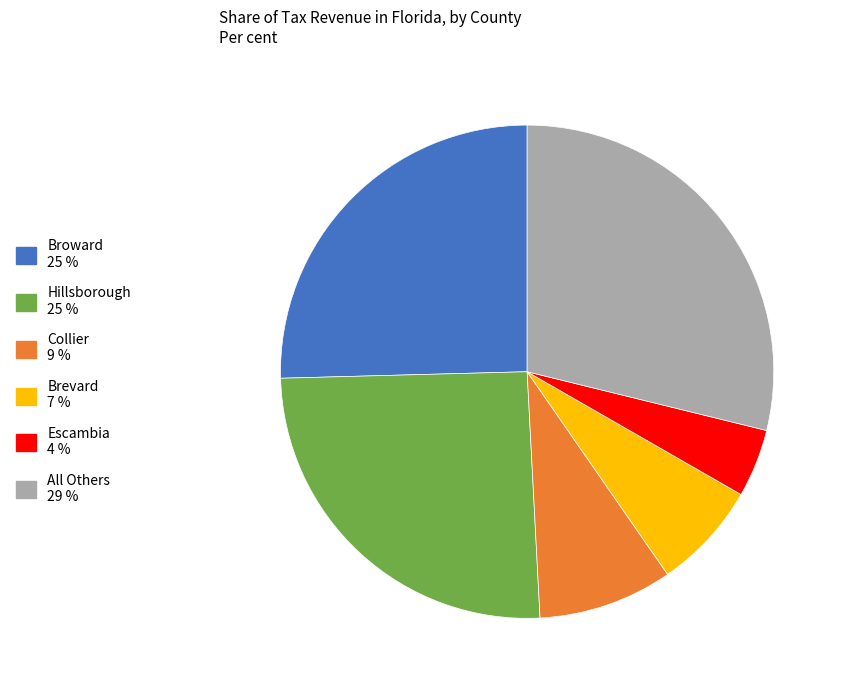

Does any single category account for the majority?

No